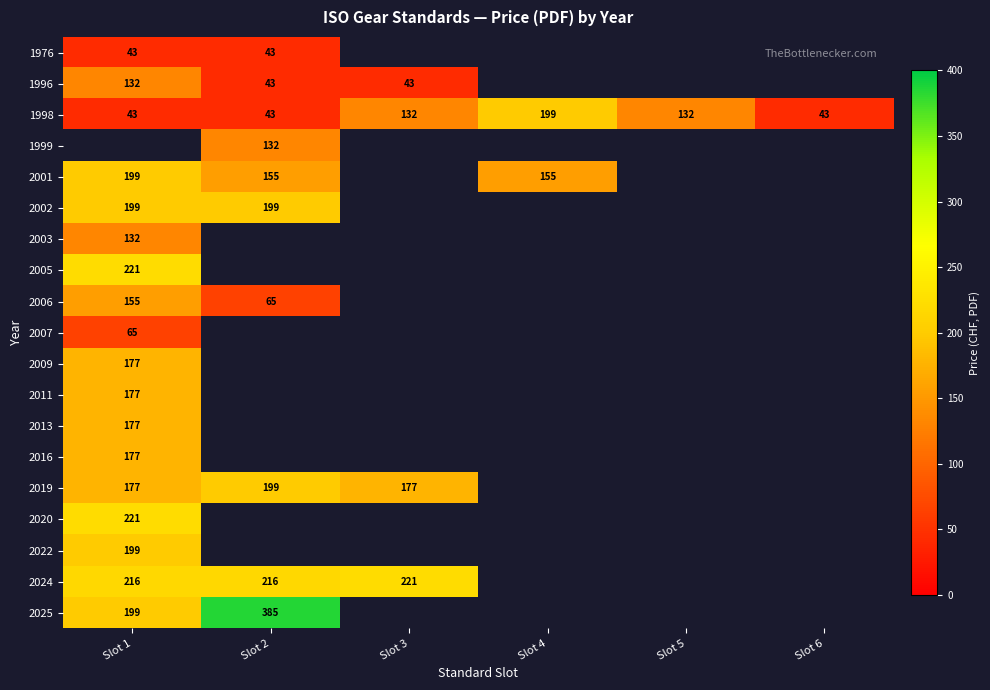

The 1998 series shows 43 at Slot 6. True or false?

True